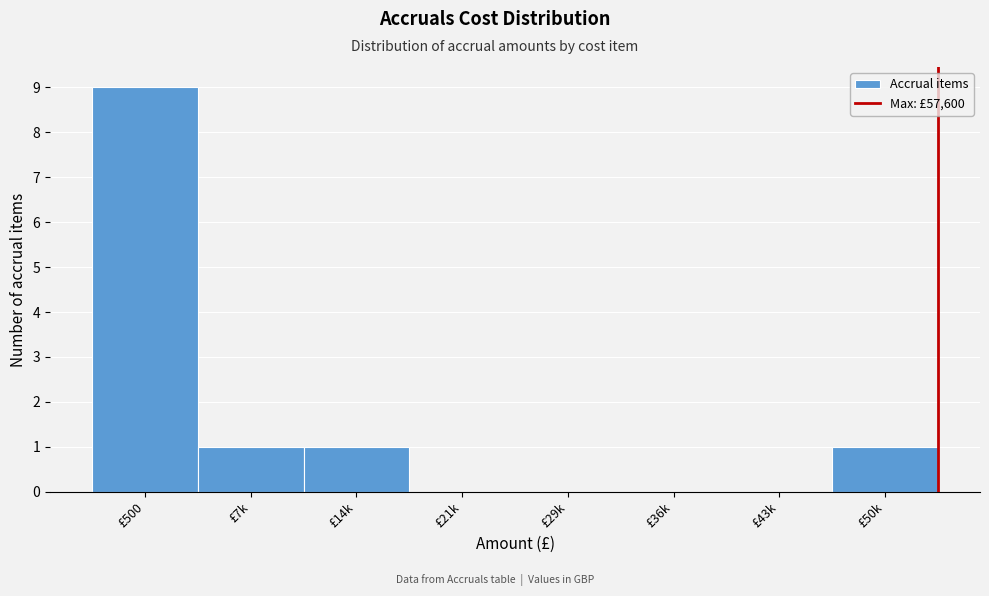

Reading right to left, what are all the values shown in this chart?

£50k=1	£43k=0	£36k=0	£29k=0	£21k=0	£14k=1	£7k=1	£500=9